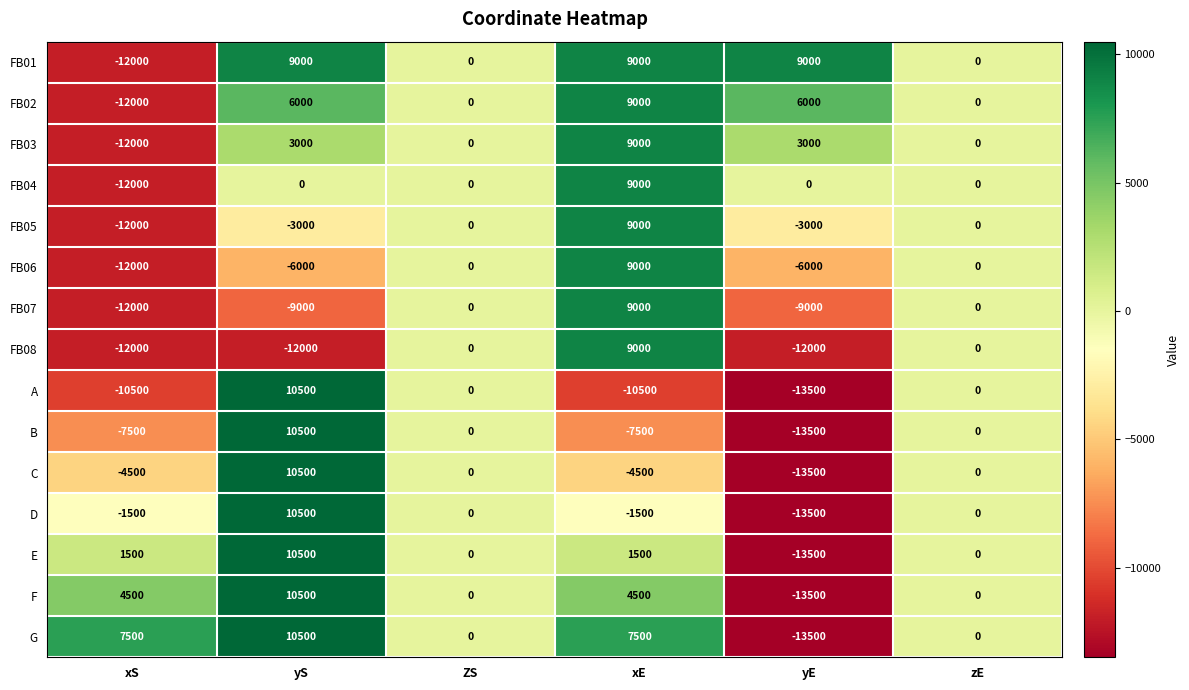

At which category does the chart reach its minimum across all series?

yE